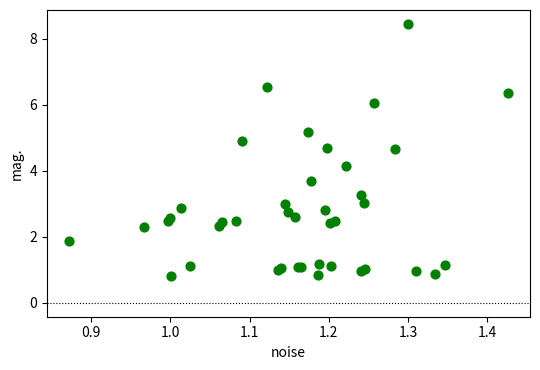

What Y value in the scatter plot is closest to 4?

4.1